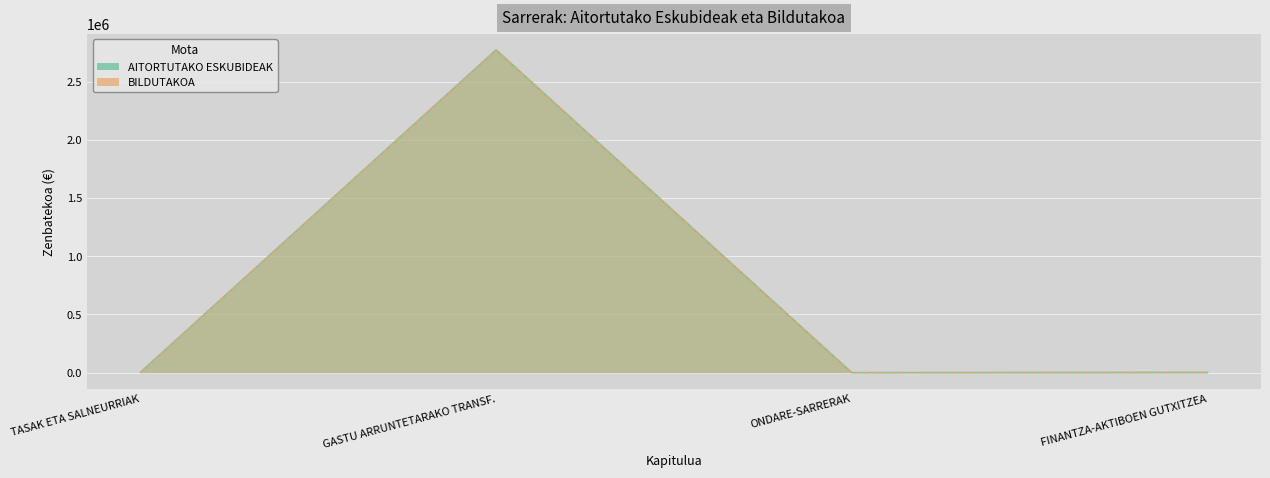

True or false: BILDUTAKOA and AITORTUTAKO ESKUBIDEAK cross at least once.

False